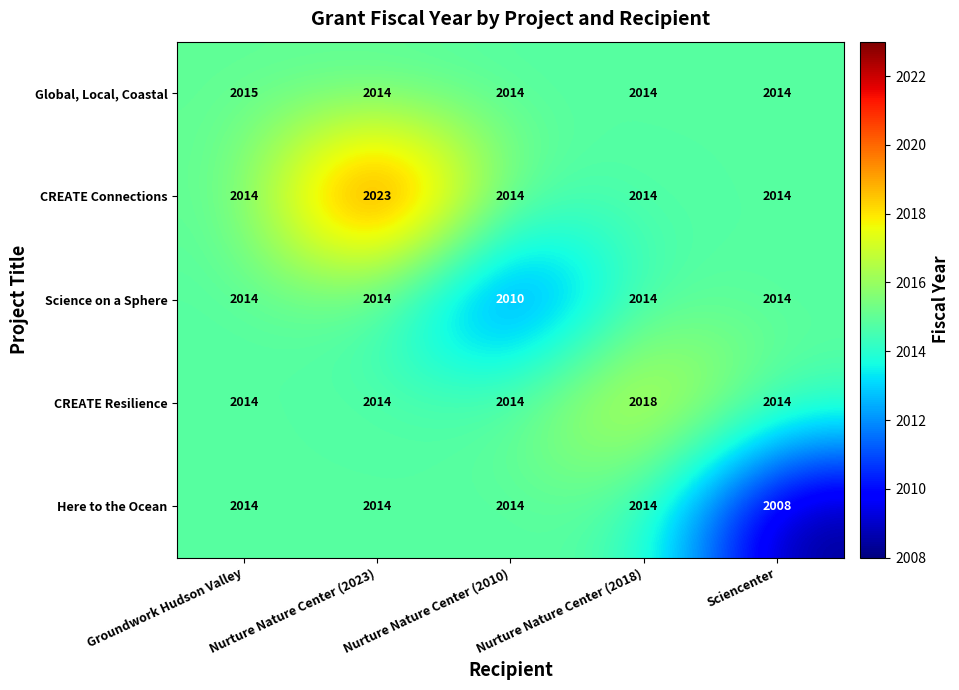

Which series has the largest total across all categories?

CREATE Connections